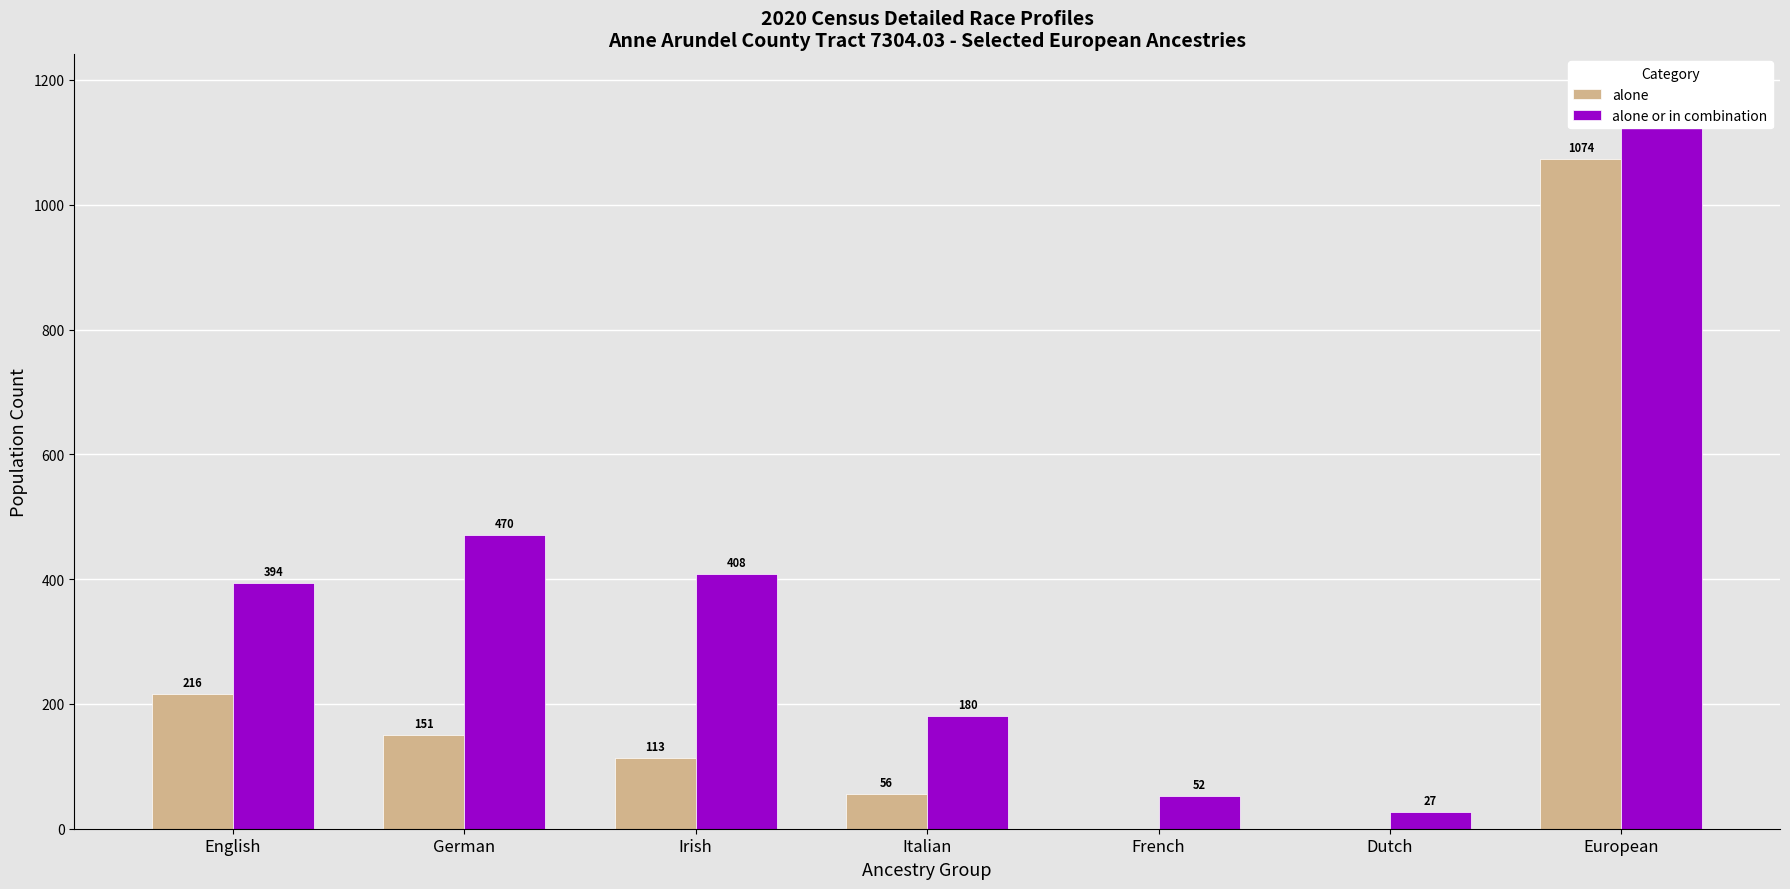

Which series changed the most between Dutch and European?

alone or in combination